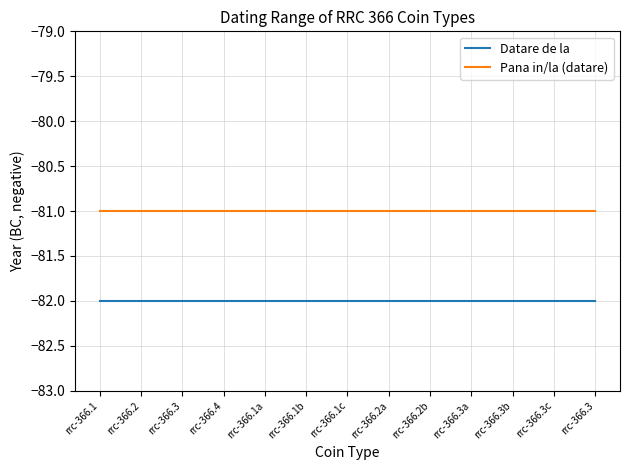

At which label is Pana in/la (datare) closest to -81?

rrc-366.1